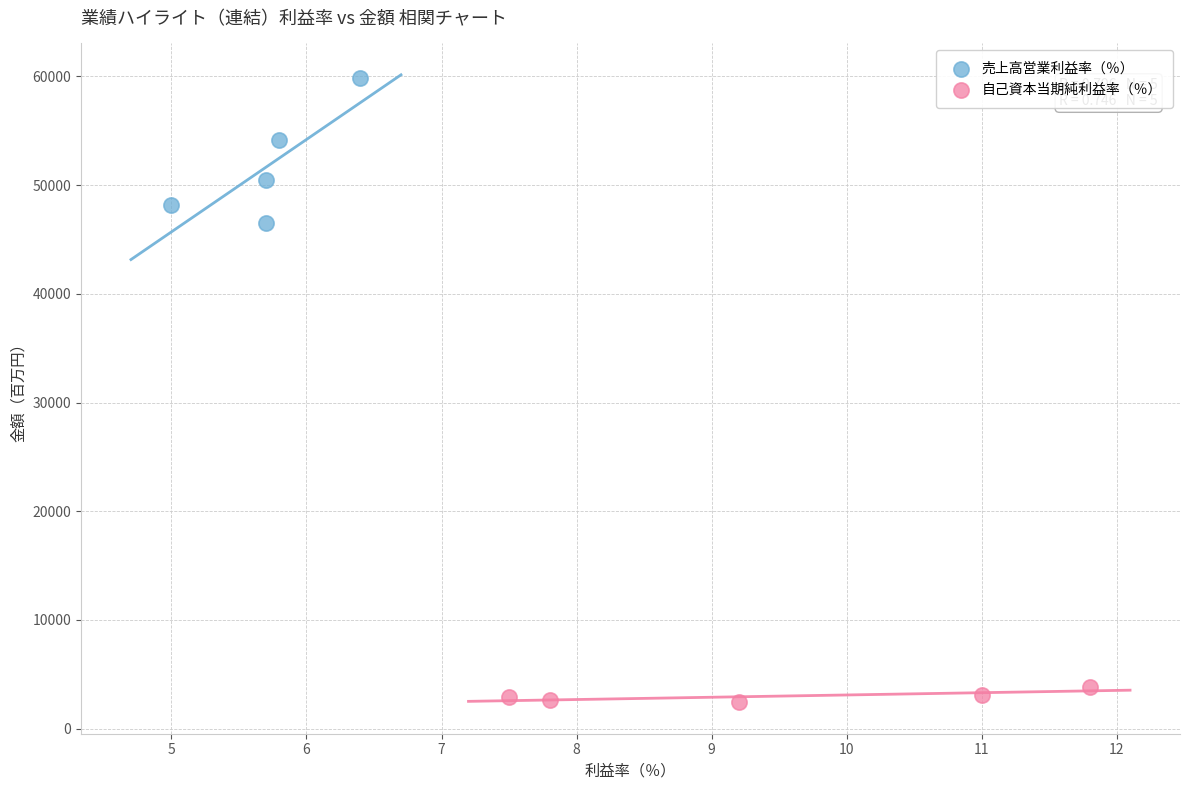

Which series reaches the minimum Y coordinate?

自己資本当期純利益率（％）